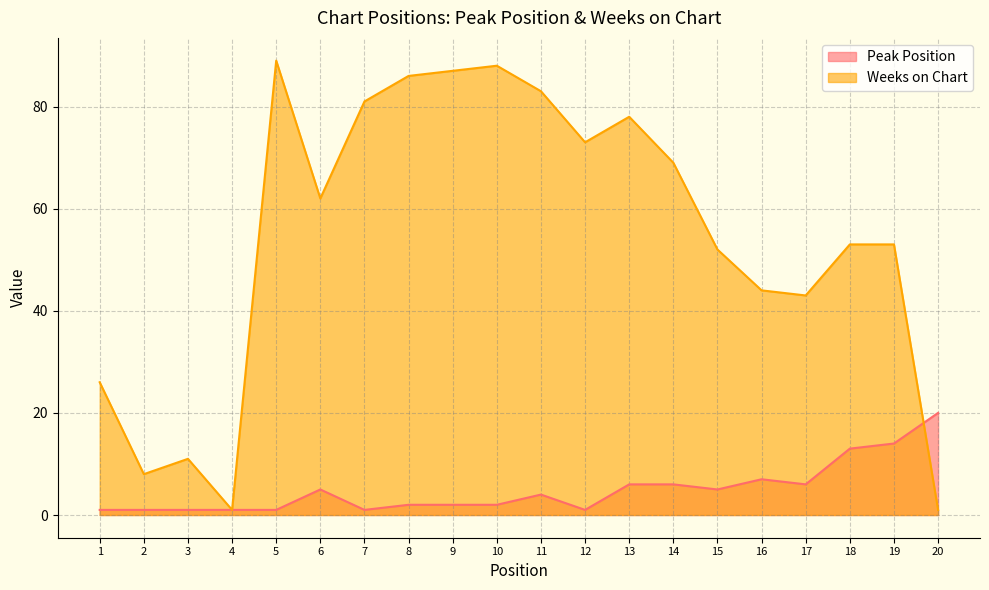

True or false: Peak Position has more than 0 interior local peaks.

True